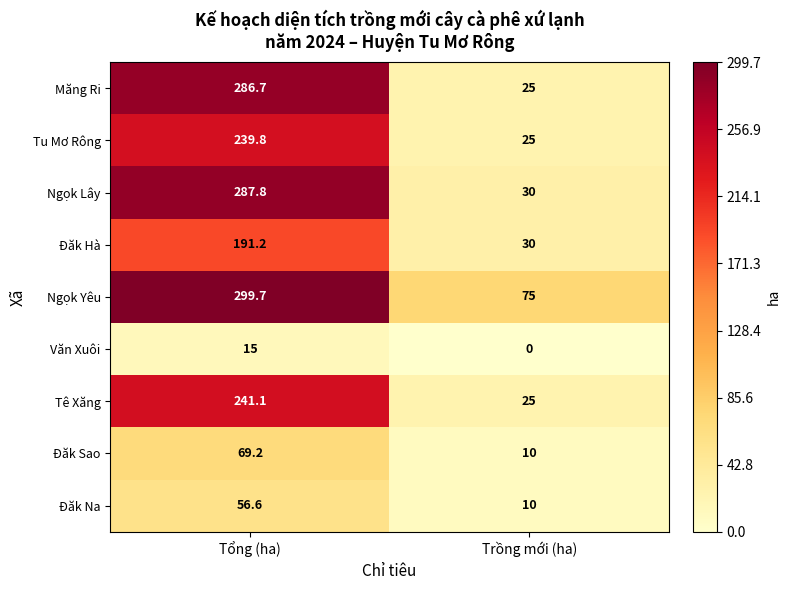

What is the sum of all Đăk Na values?

66.6